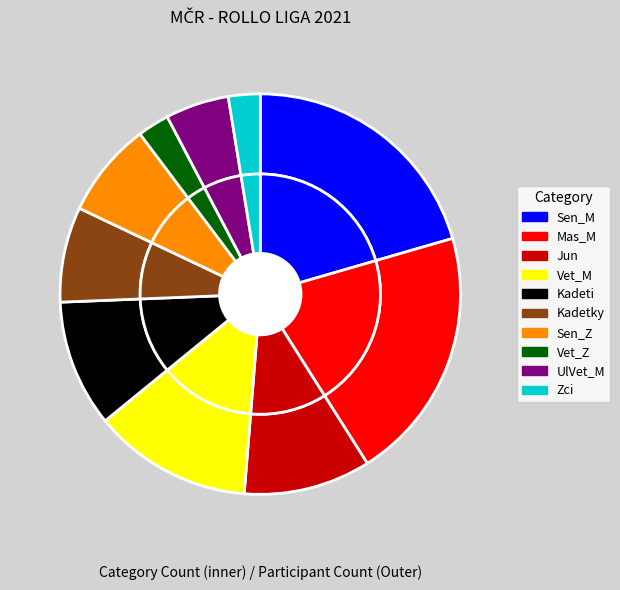

How many segments does this pie chart have?

10